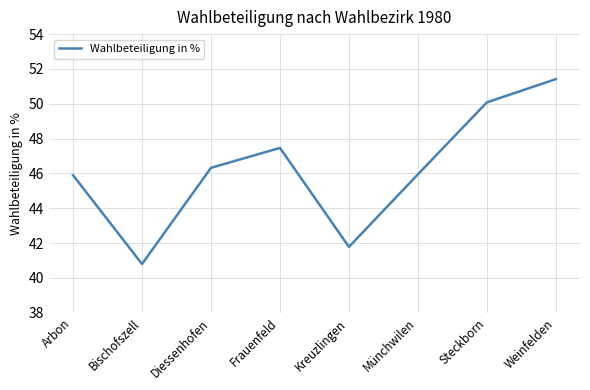

At which label does the data first exceed 46?

Diessenhofen